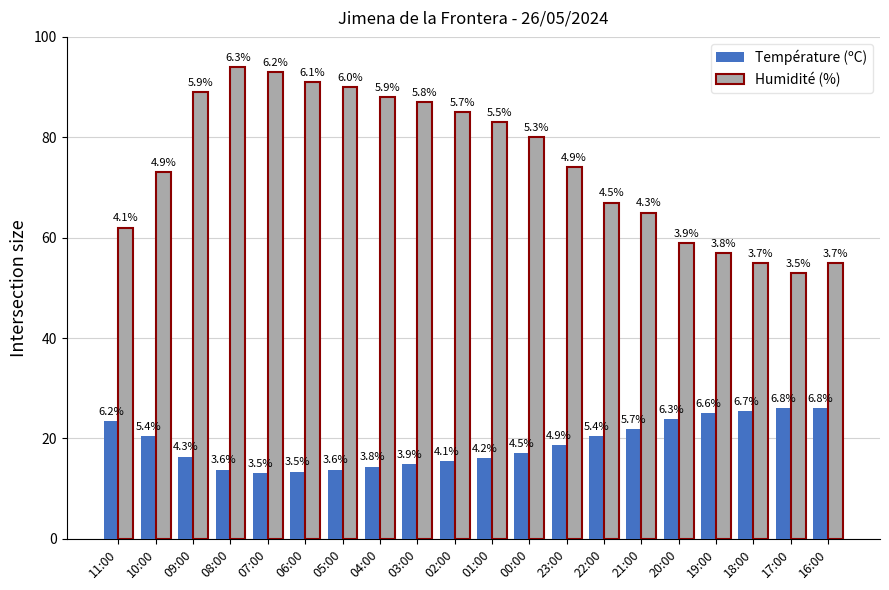

Reading right to left, transcribe all the data shown in this chart.

Température (ºC): 16:00=26.0	17:00=26.0	18:00=25.5	19:00=25.0	20:00=23.9	21:00=21.8	22:00=20.4	23:00=18.7	00:00=17.1	01:00=16.1	02:00=15.5	03:00=14.9	04:00=14.4	05:00=13.8	06:00=13.4	07:00=13.1	08:00=13.8	09:00=16.4	10:00=20.4	11:00=23.4
Humidité (%): 16:00=55.0	17:00=53.0	18:00=55.0	19:00=57.0	20:00=59.0	21:00=65.0	22:00=67.0	23:00=74.0	00:00=80.0	01:00=83.0	02:00=85.0	03:00=87.0	04:00=88.0	05:00=90.0	06:00=91.0	07:00=93.0	08:00=94.0	09:00=89.0	10:00=73.0	11:00=62.0